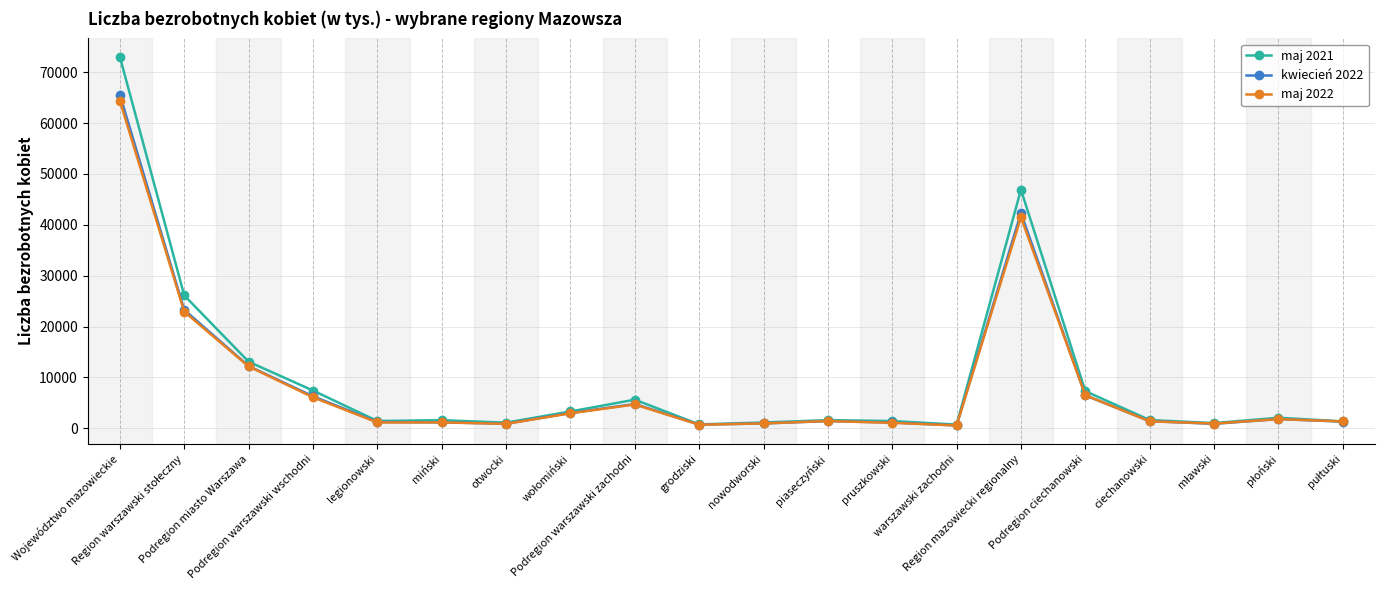

Between grodziski and ciechanowski, which series saw the biggest shift?

maj 2021